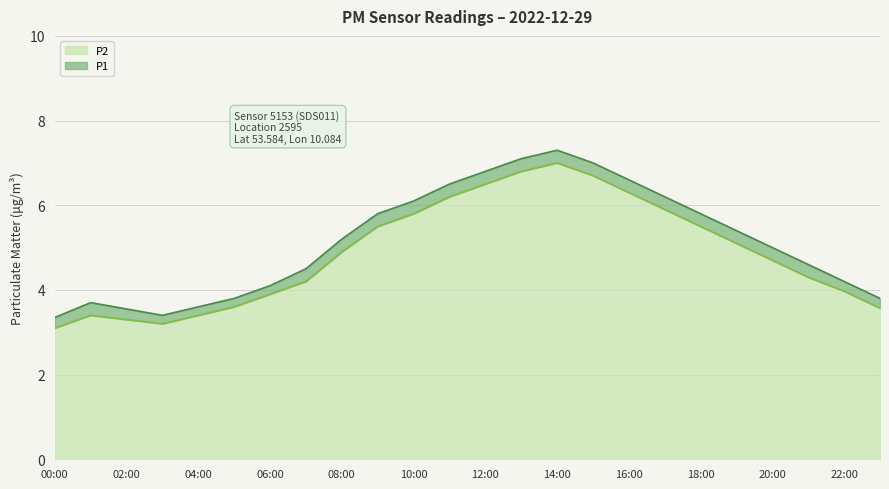

Is it true that P1 equals 9.1 at 18:00?

False